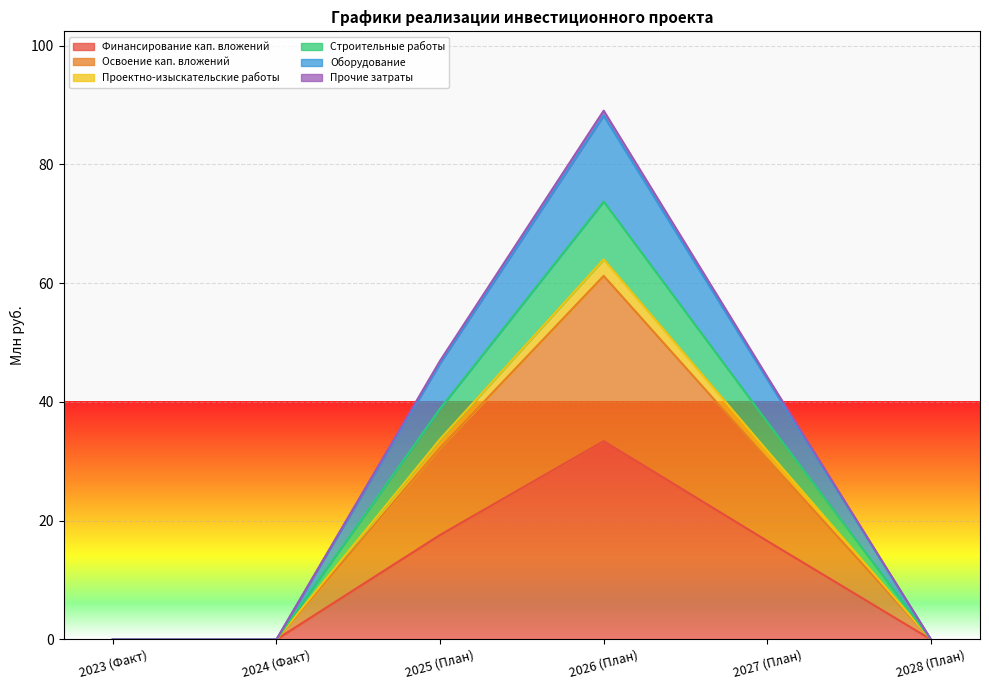

What is the difference between the maximum and minimum values in the Строительные работы series?

73.7